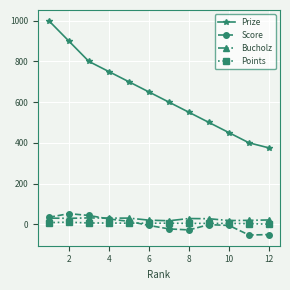

What is the minimum value shown in the chart?

-53